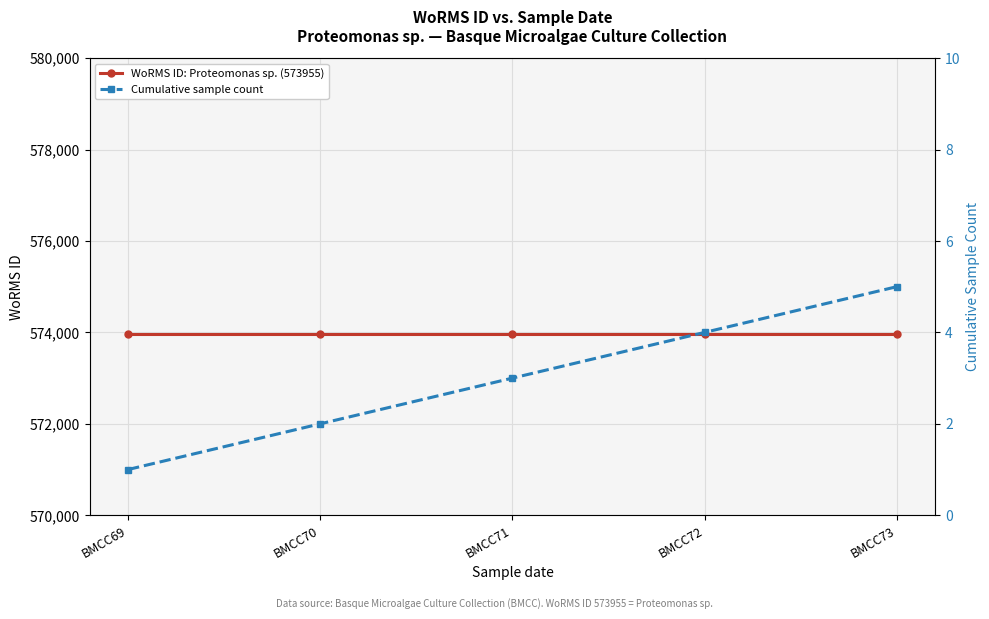

What is the total value across all series at BMCC71?

573958